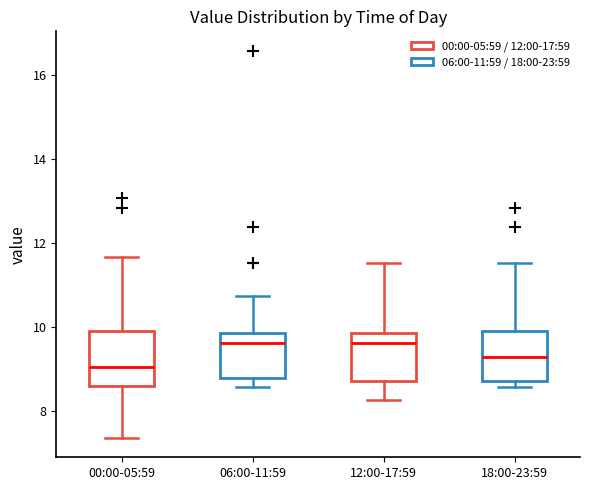

Where is the lower edge of the box for 18:00-23:59 on the y-axis? The values are not printed on the chart, so give them approximately, as read against the axis.

8.8